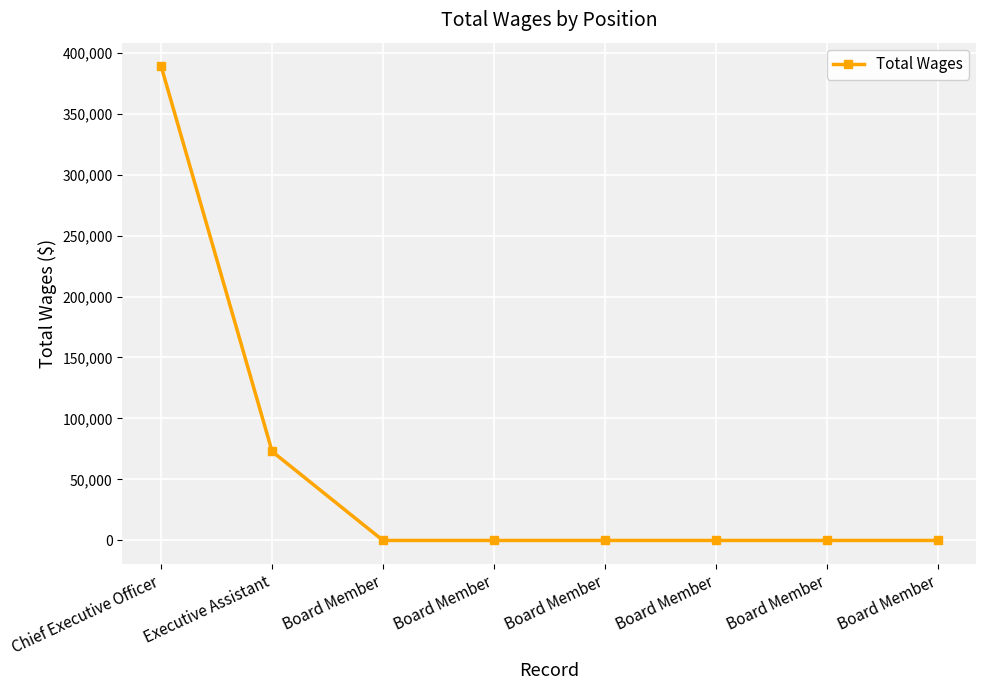

Count the number of data series in this chart.

1